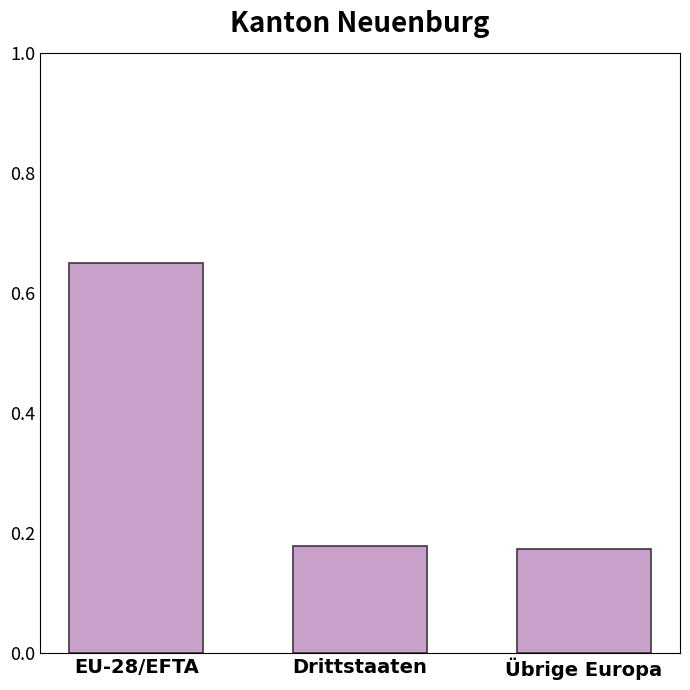

How many values are between 0 and 1?

3